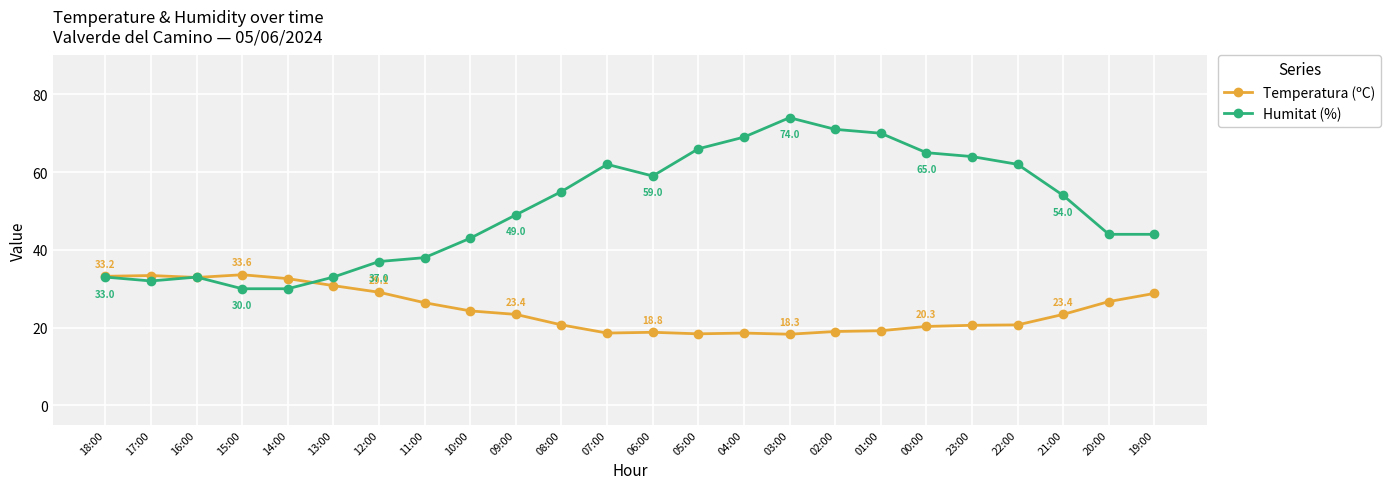

Is the value of Humitat (%) at 03:00 greater than the value of Temperatura (ºC) at 23:00?

Yes